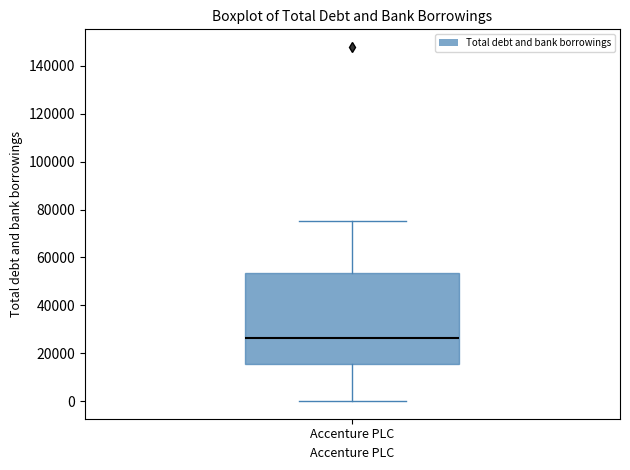

Transcribe this box plot: give where the median line is, the range the box spans, and where the two whiskers end, as read against the y-axis. The values are not printed on the chart, so give them approximately, as read against the axis.

median 26000, box 16000 to 54000, whiskers 0 to 76000